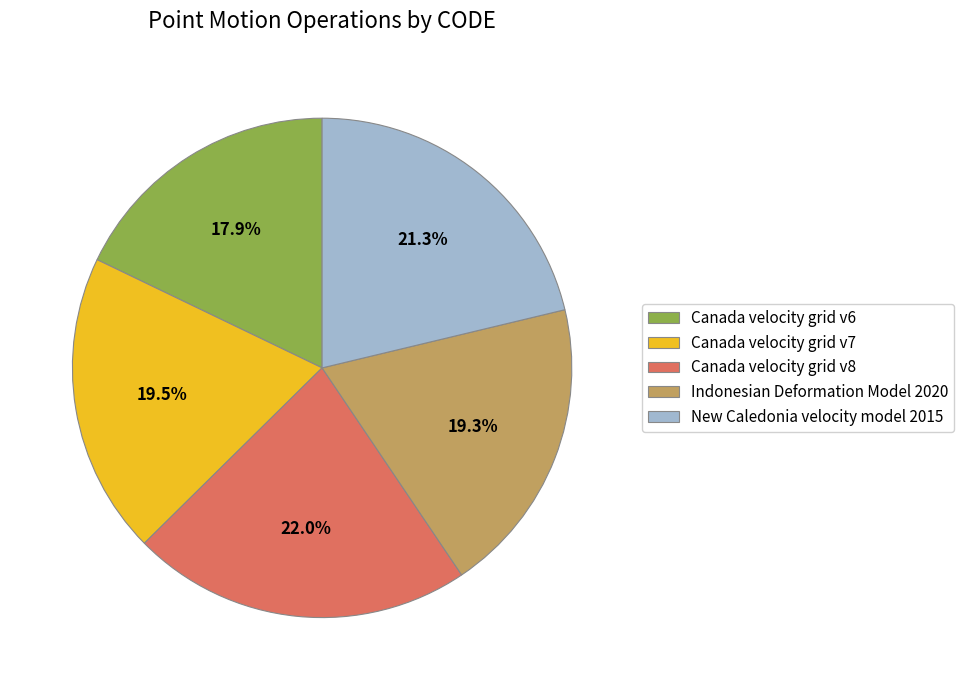

Is New Caledonia velocity model 2015 the majority of the pie?

No